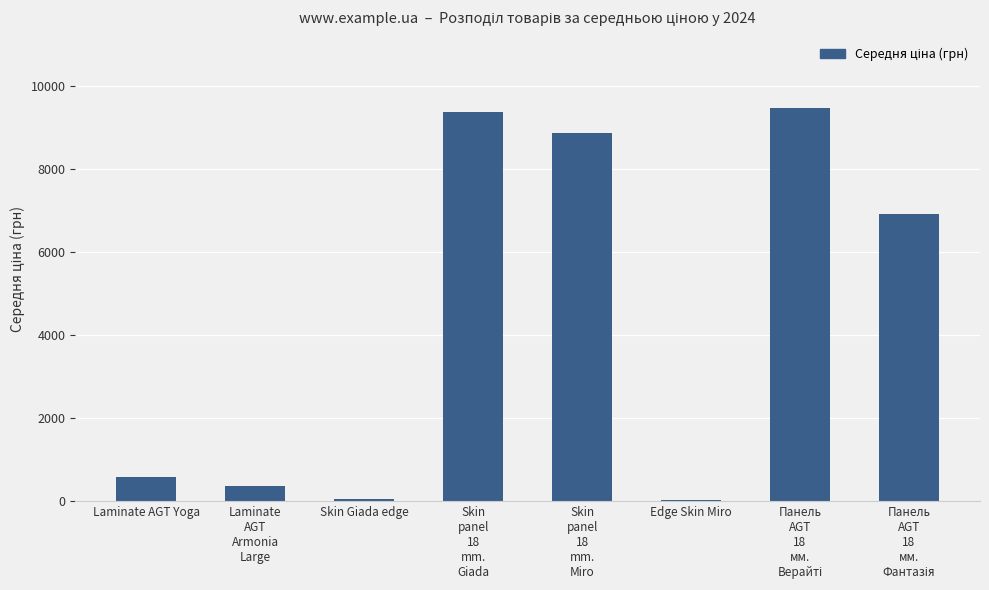

What is the sum of all values?

35690.0